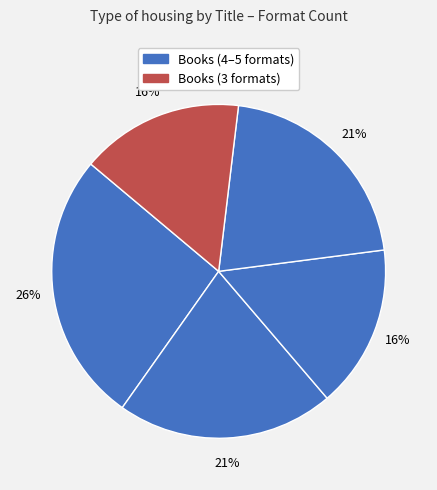

How many slices are in this pie chart?

5